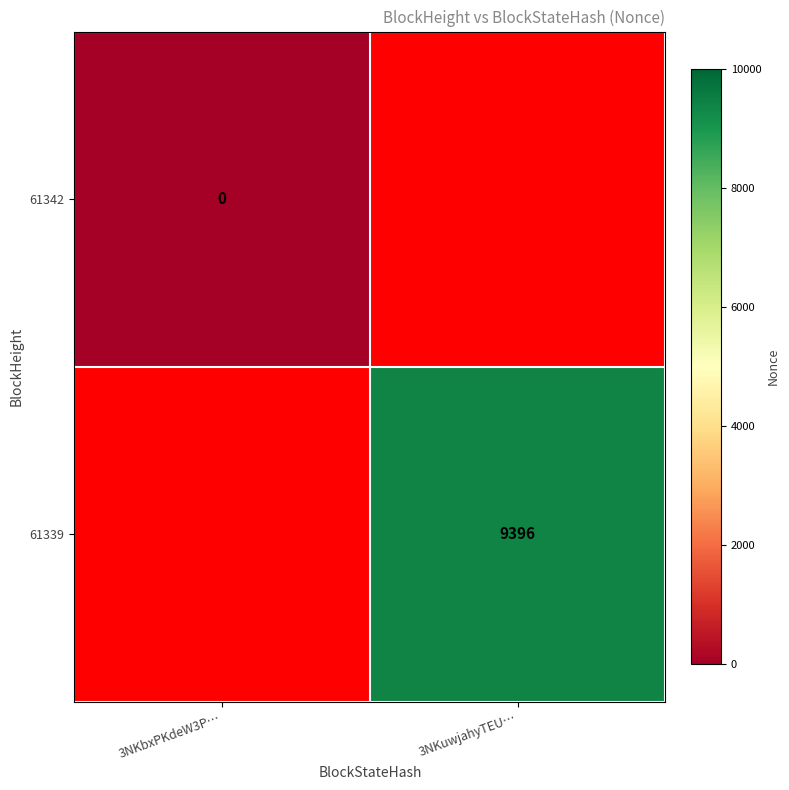

The value of 61339 at 3NKuwjahyTEU… is 9396. True or false?

True